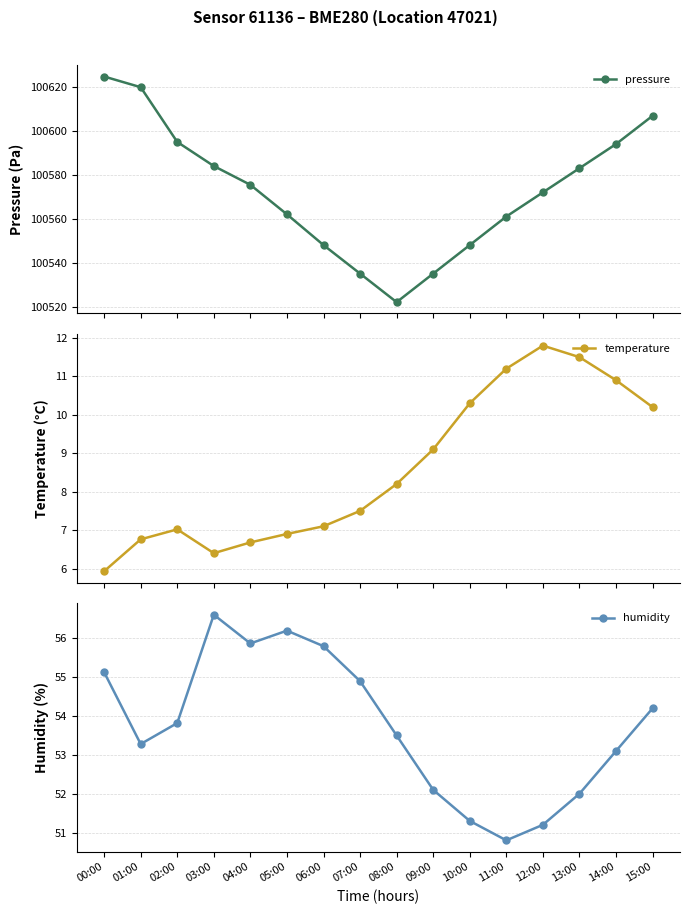

At which category does the chart reach its peak across all series?

00:00